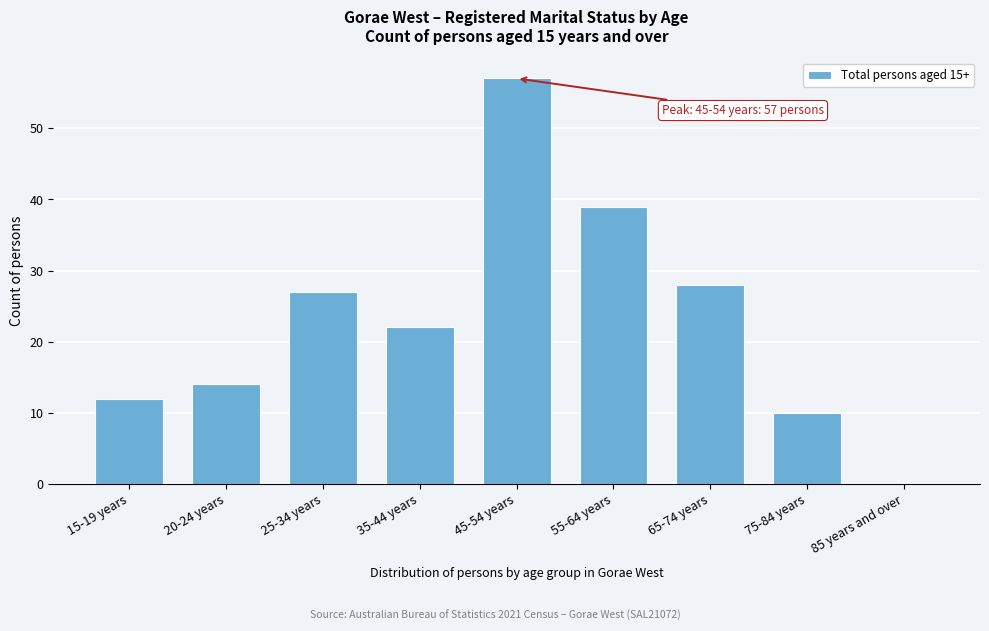

Reading left to right, transcribe all the data shown in this chart.

15-19 years=12	20-24 years=14	25-34 years=27	35-44 years=22	45-54 years=57	55-64 years=39	65-74 years=28	75-84 years=10	85 years and over=0